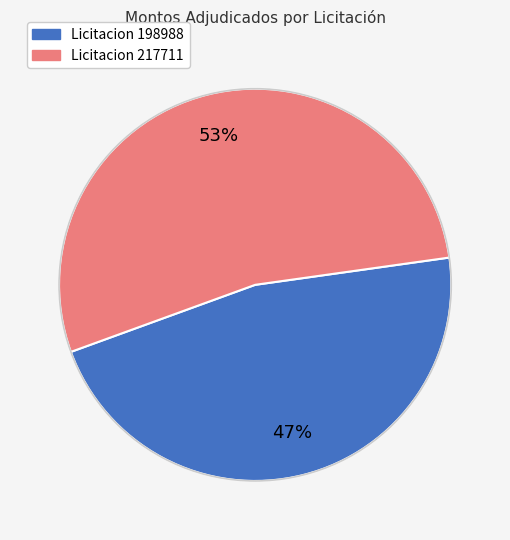

Is there any slice that represents more than half of the pie?

Yes